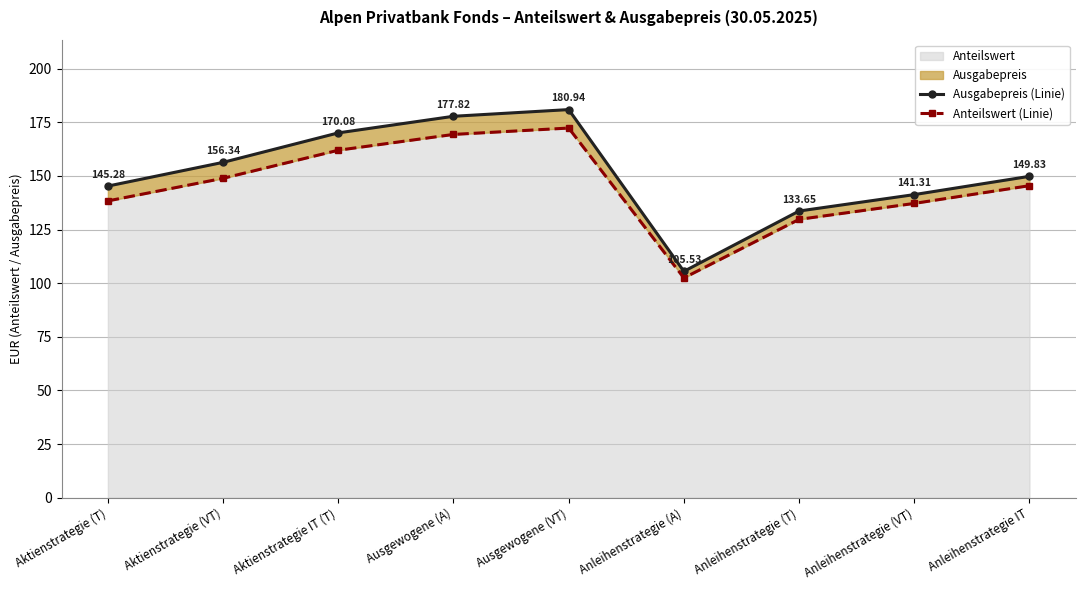

What is the difference between the highest and lowest values at Anleihenstrategie IT?

4.4